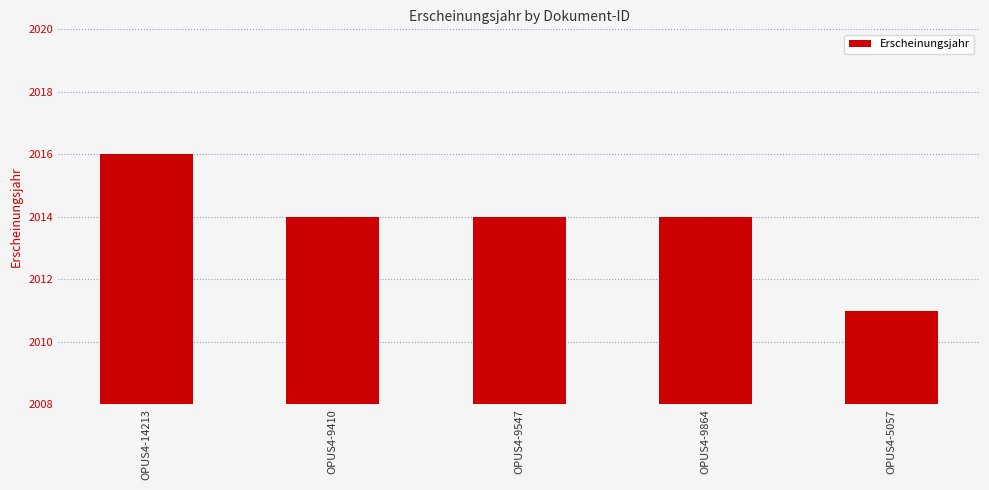

Approximately how many times larger is the value at OPUS4-14213 compared to OPUS4-9547?

1.0